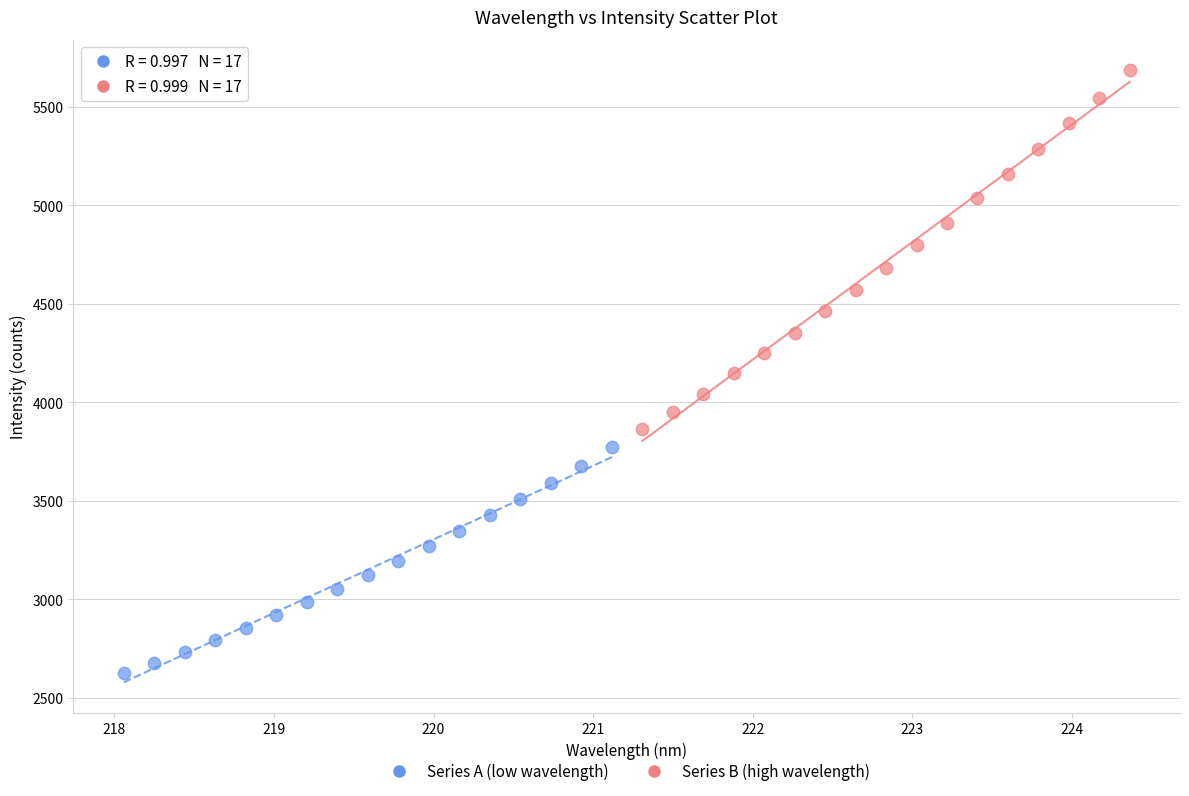

Which series contains the highest Y value?

Series B (high wavelength)